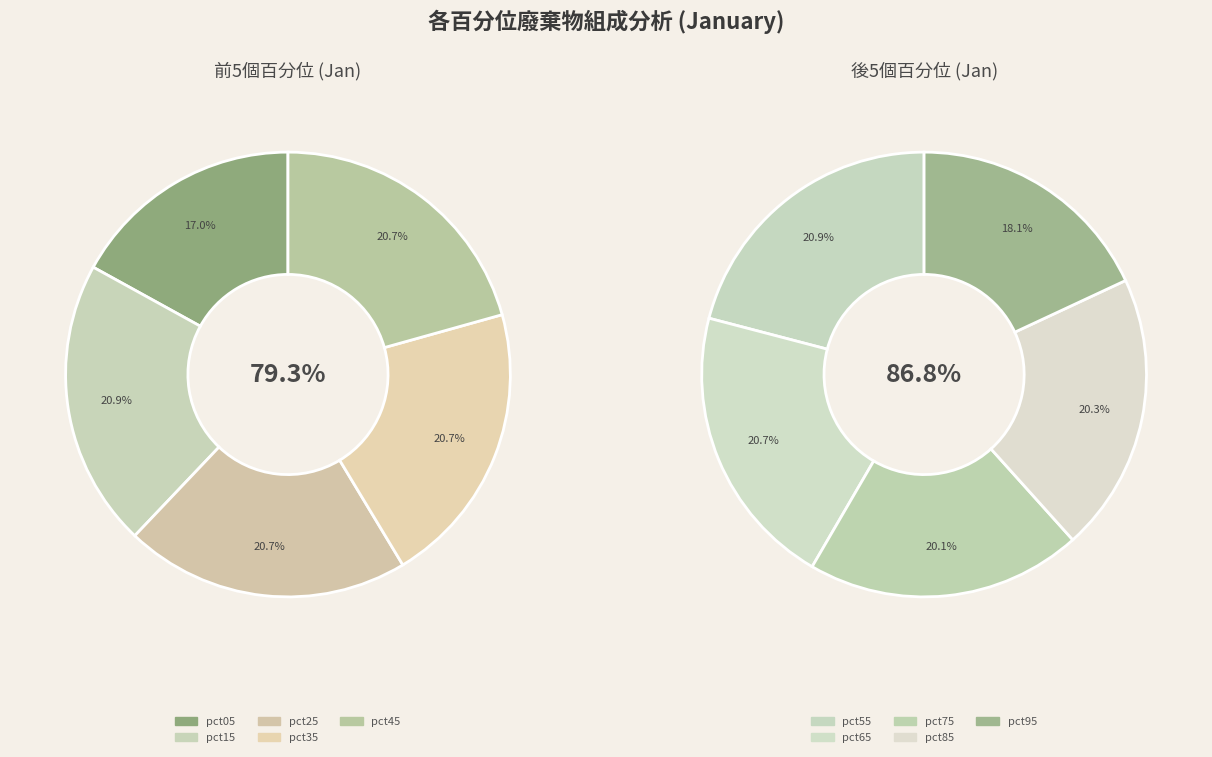

How many slices are in this pie chart?

10